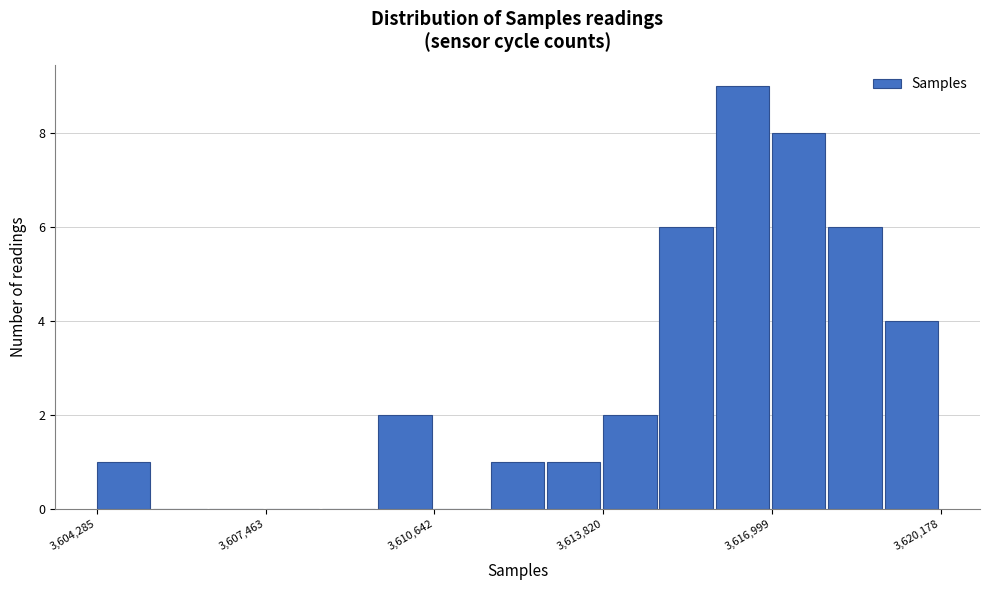

Around what value on the x-axis is the tallest bar? Give the approximate position of its centre, as read against the axis.

3616500